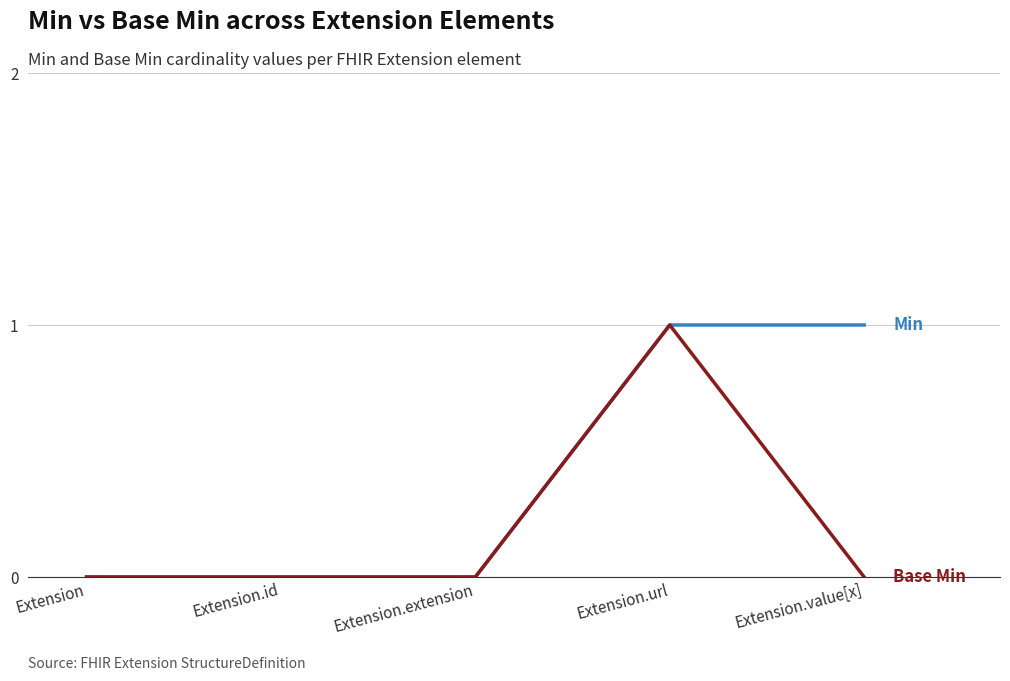

At which category is the sum across all series the highest?

Extension.url